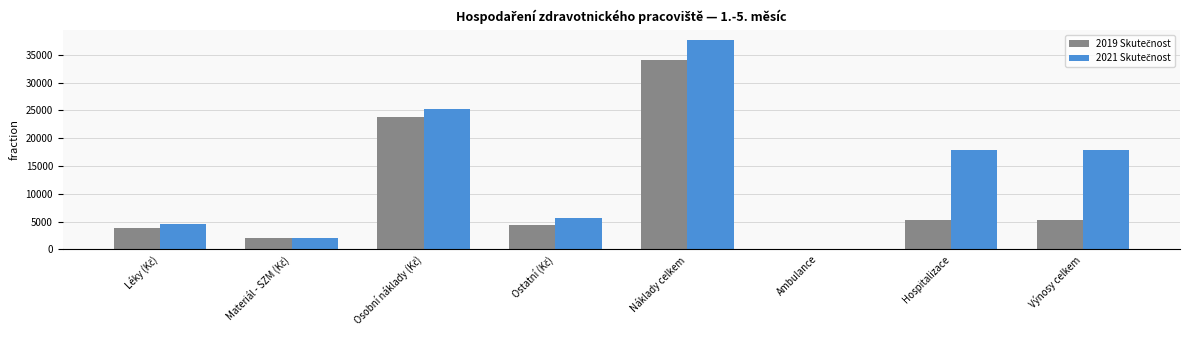

At which category is the sum across all series the highest?

Náklady celkem